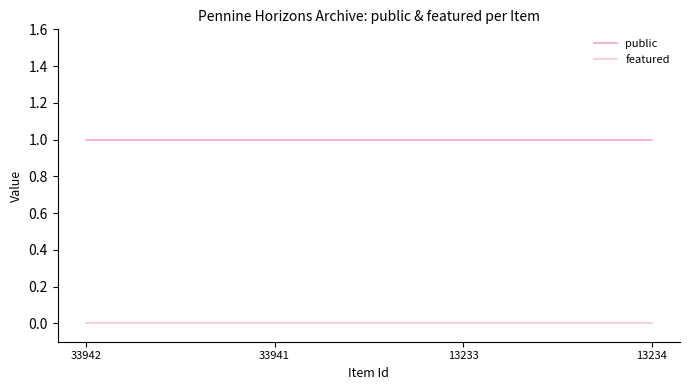

True or false: featured has more than 2 interior local peaks.

False